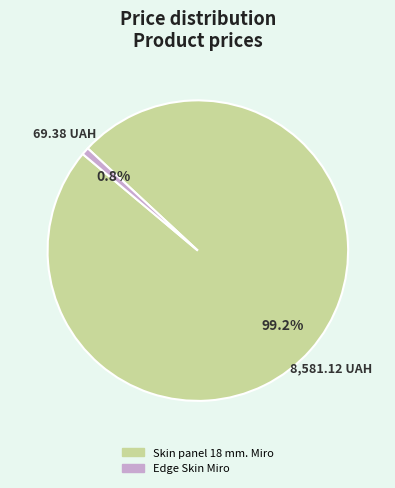

Is it true that Skin panel 18 mm. Miro is 89% of the pie?

False